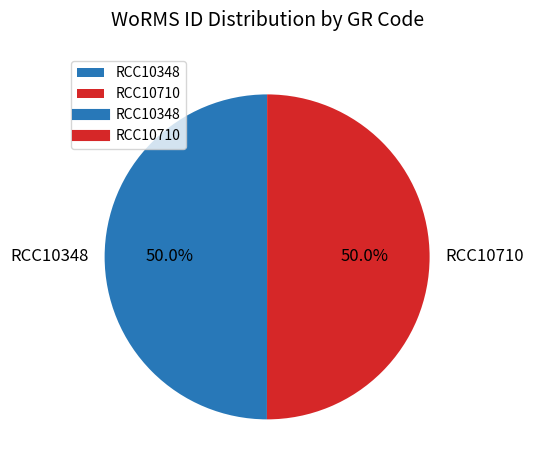

Approximately how many times larger is the value at RCC10348 compared to RCC10710?

1.0